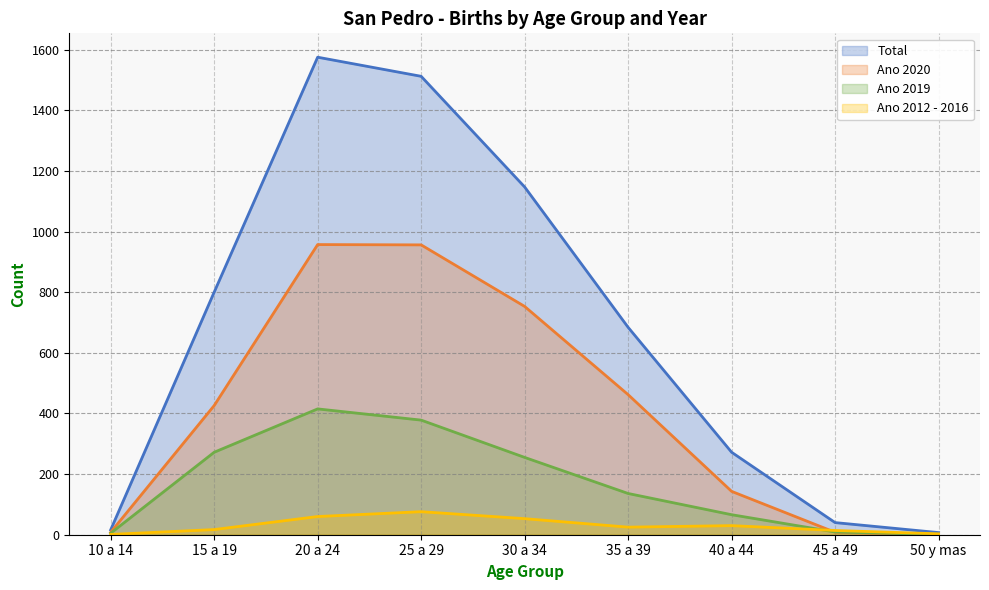

What is the difference between the highest and lowest values at 40 a 44?

242